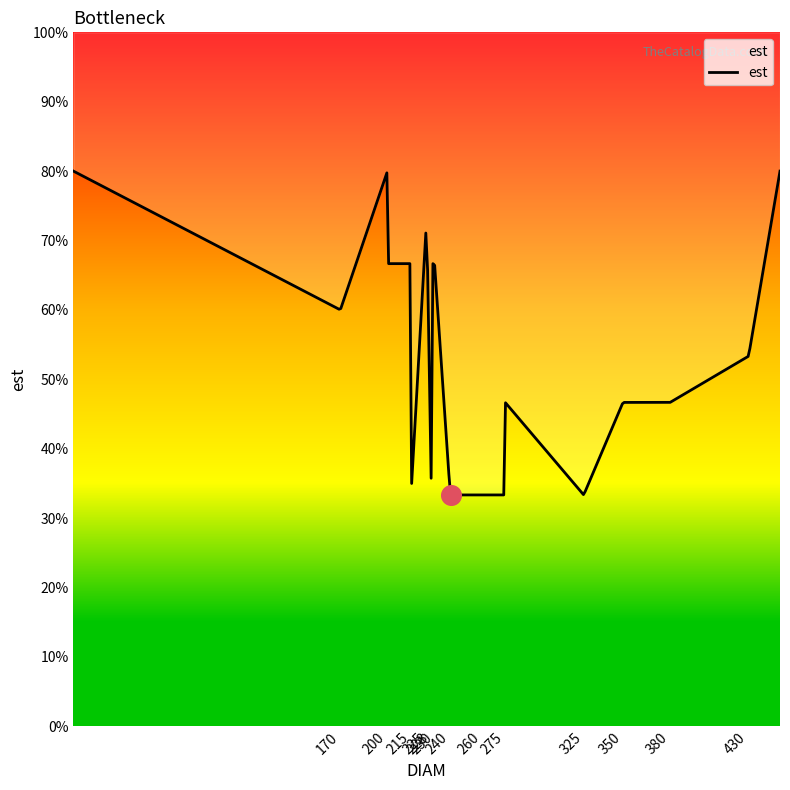

Approximately how many times larger is the value at 240 compared to 200?

0.5